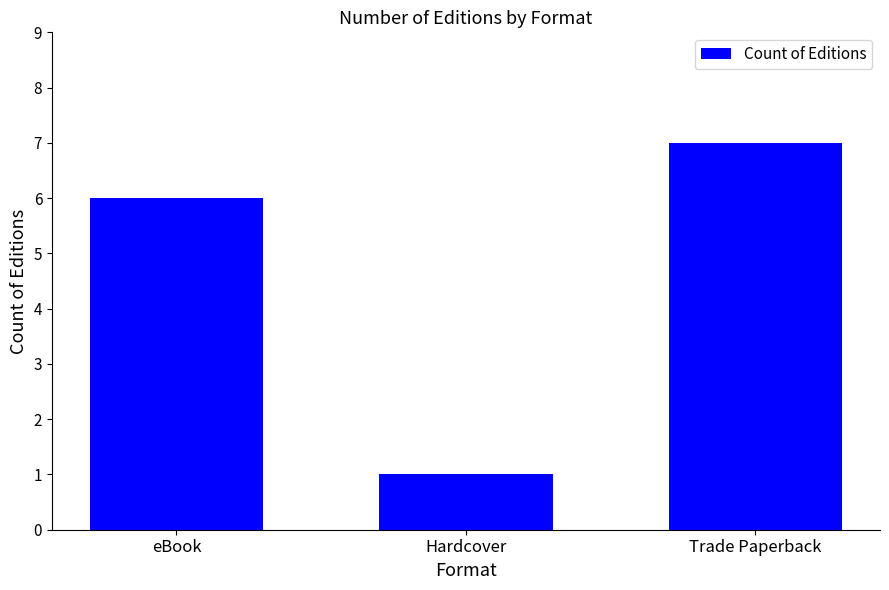

What is the value of the 3rd bar from the left?

7